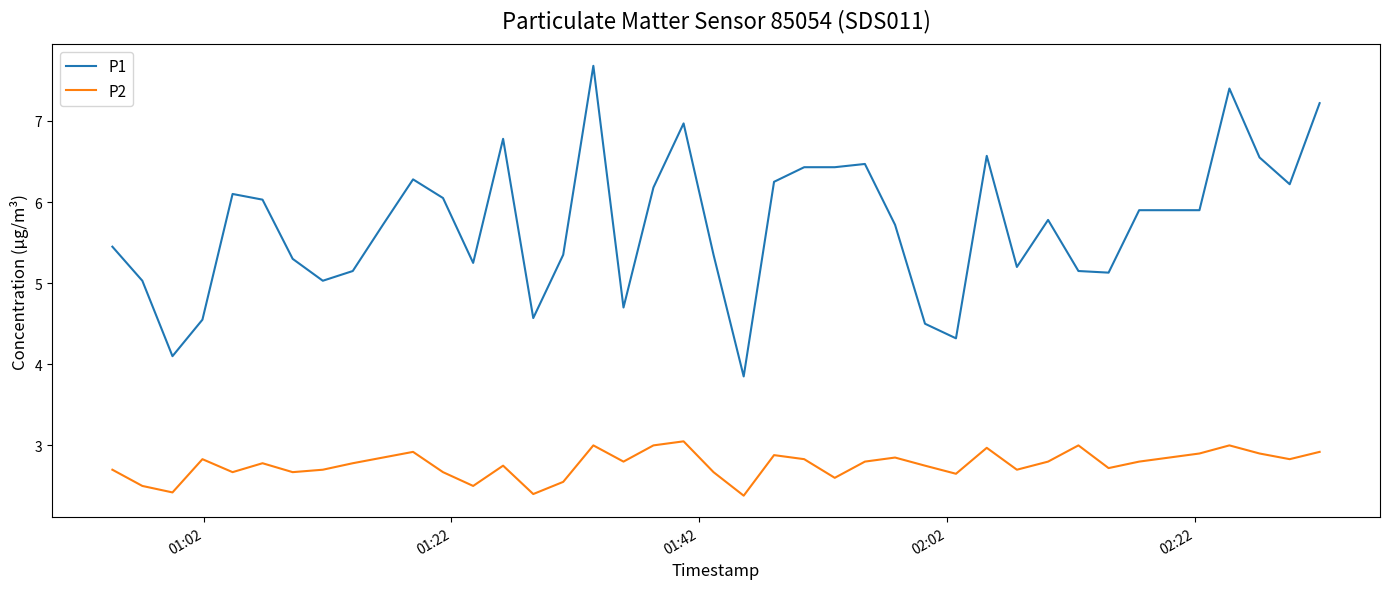

What is the difference between the maximum and minimum values in the P2 series?

0.7